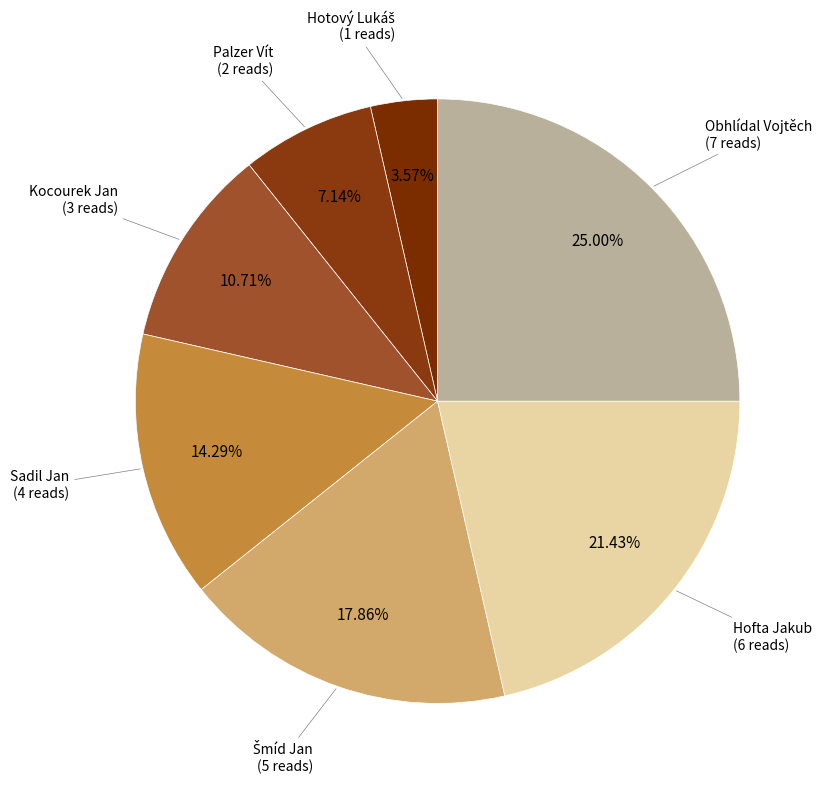

Which category has the smallest portion of the pie?

Hotový Lukáš